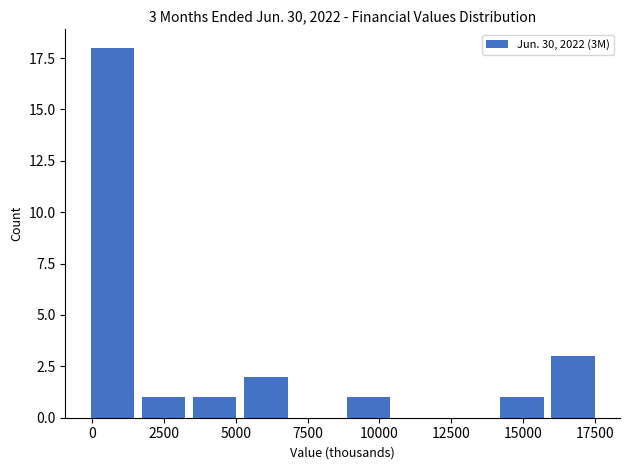

Around what value on the x-axis is the tallest bar? Give the approximate position of its centre, as read against the axis.

500